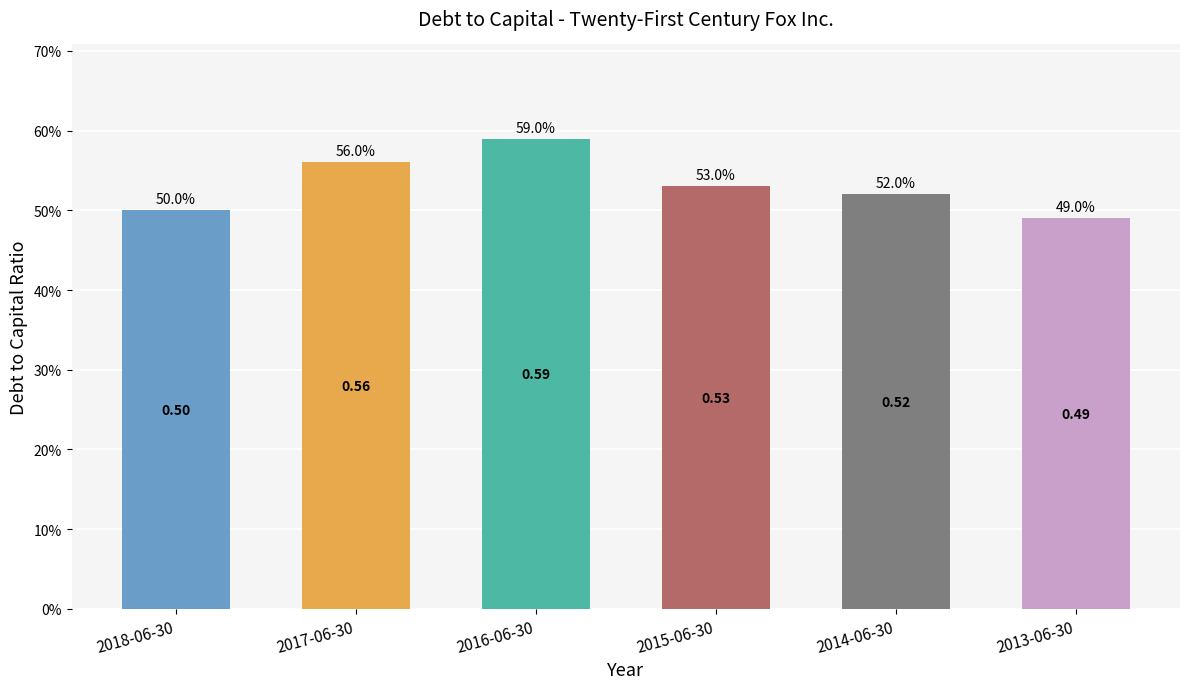

At which label is the value closest to 0?

2013-06-30